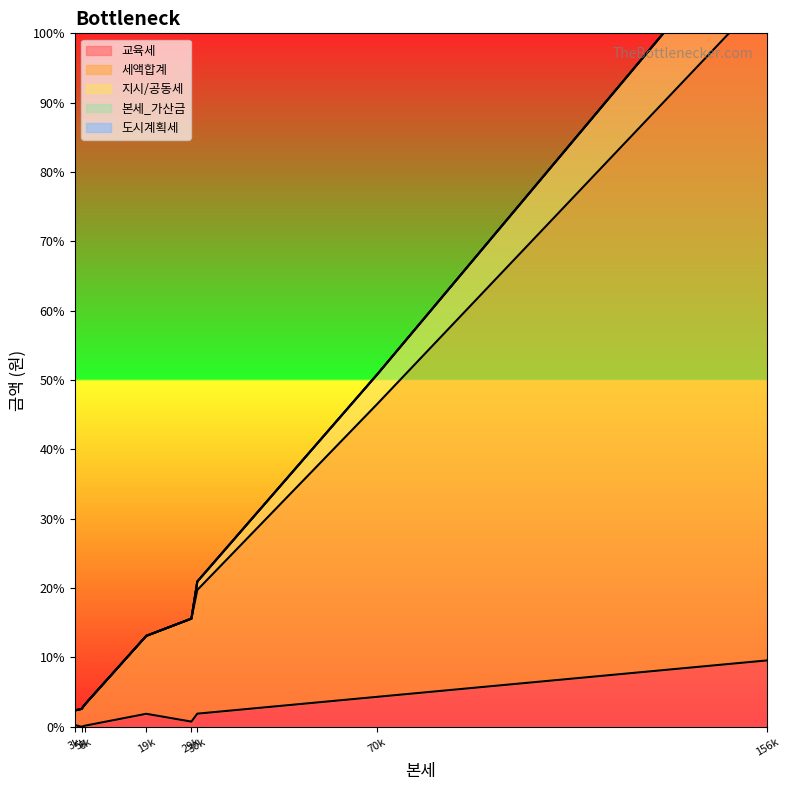

At which label is 지시/공동세 closest to 12635?

70680